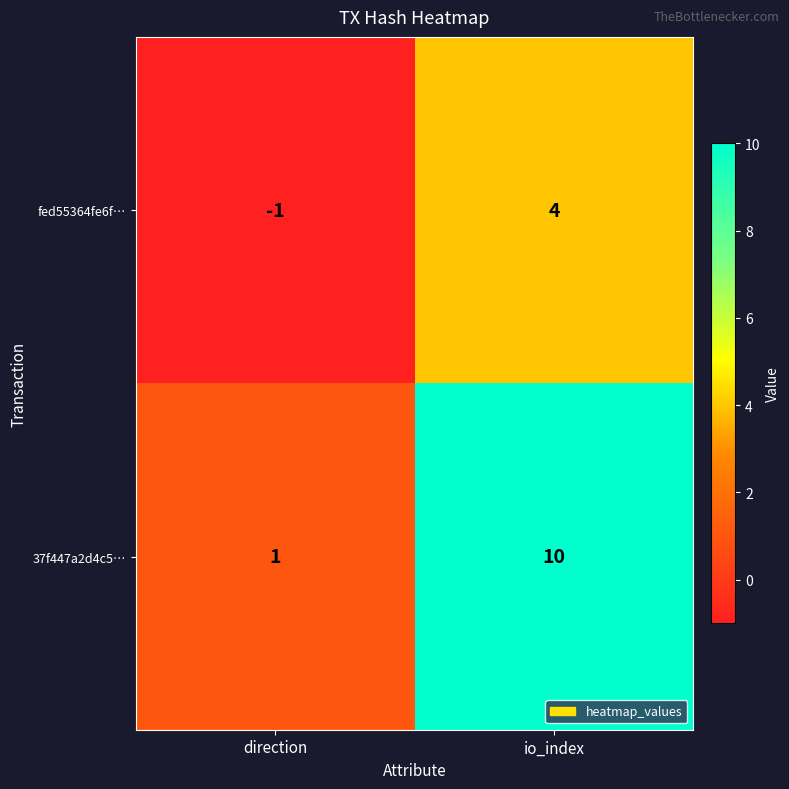

What is the difference between the 37f447a2d4c5… values at direction and io_index?

9